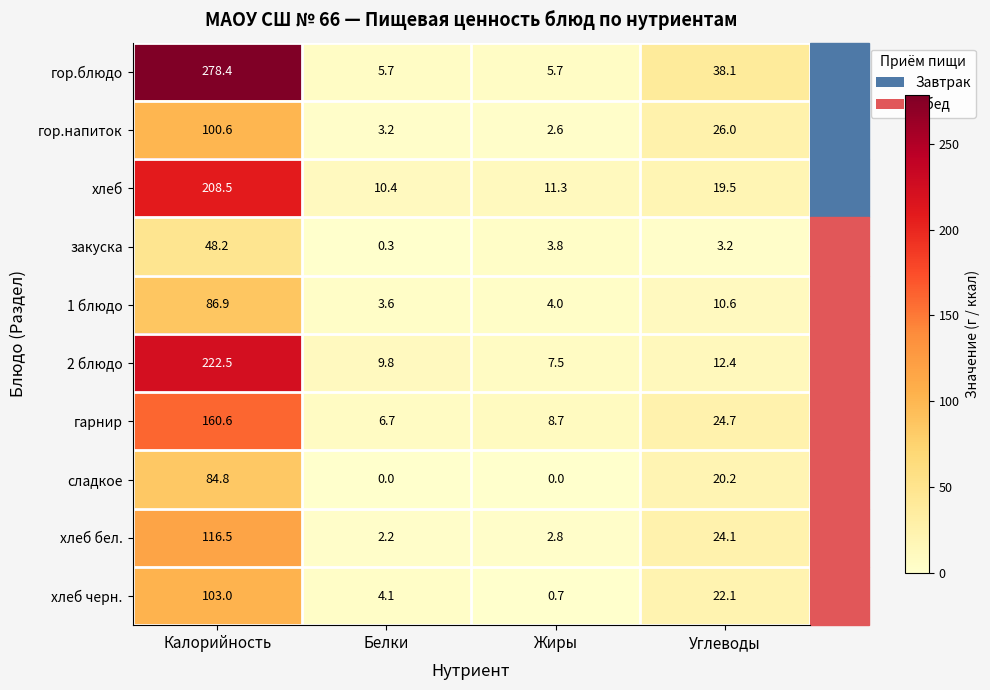

The value of 2 блюдо at Жиры is 7.5. True or false?

True